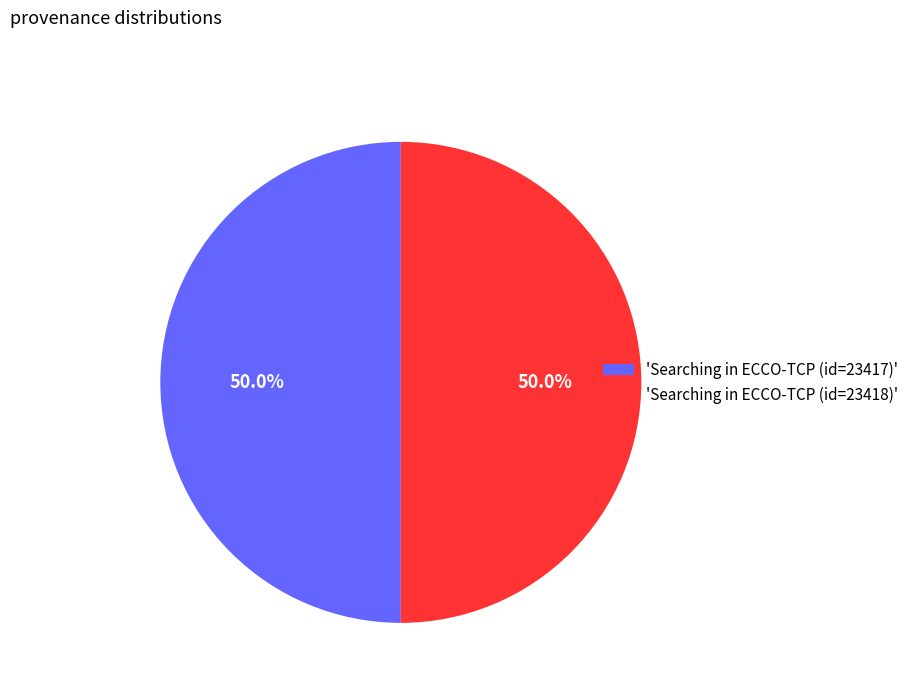

How many slices are in this pie chart?

2